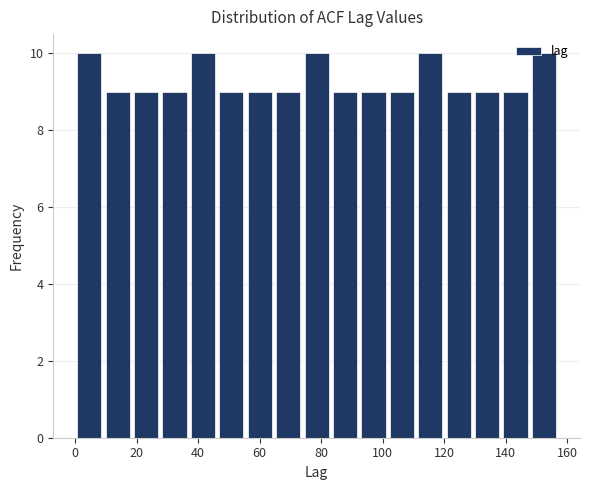

How tall is the bar that spans 84 to 92 on the x-axis? Neither the bar edges nor the heights are printed on the chart, so give them approximately, as read against the axes.

9